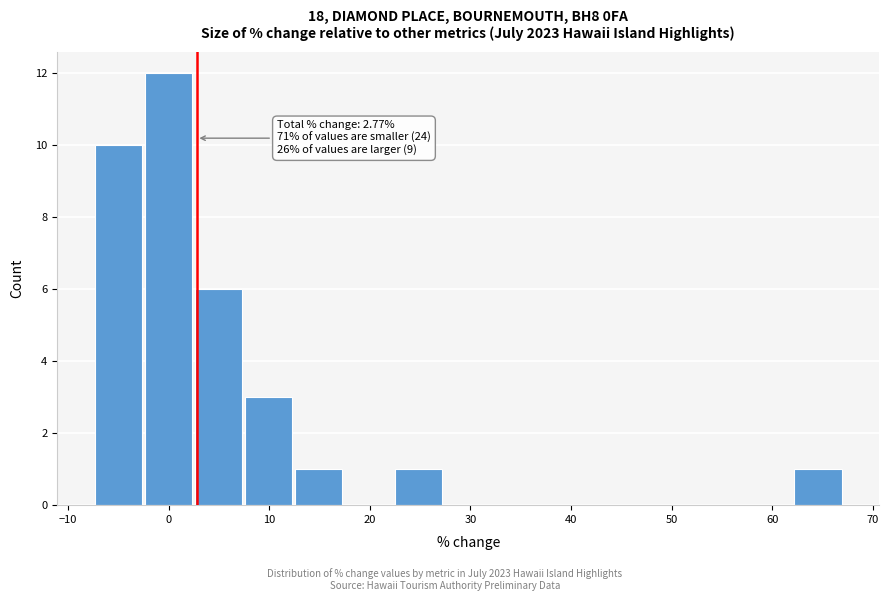

Which range on the x-axis has the tallest bar?

-2 to 3